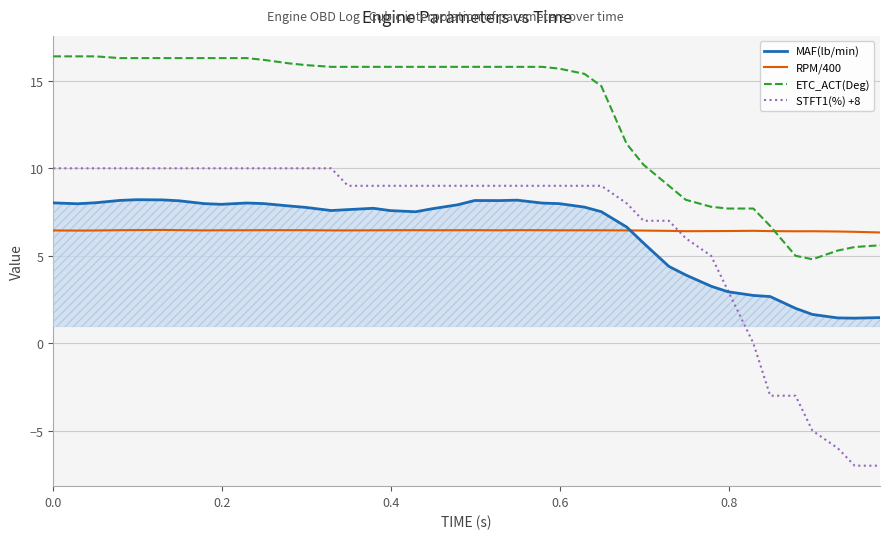

Which series has the widest spread of values?

STFT1(%) +8